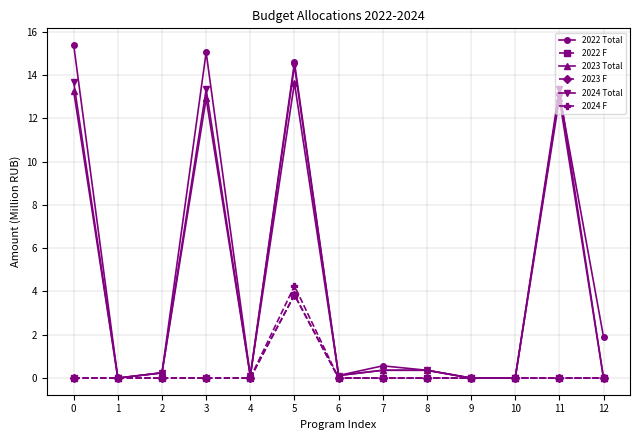

Which series has the largest total across all categories?

2022 Total